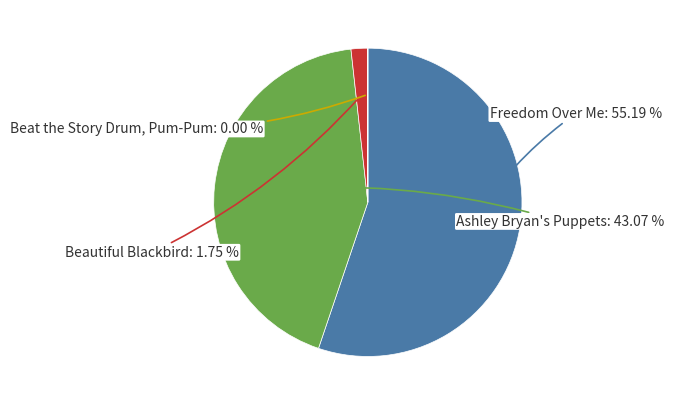

Does any single category account for the majority?

Yes